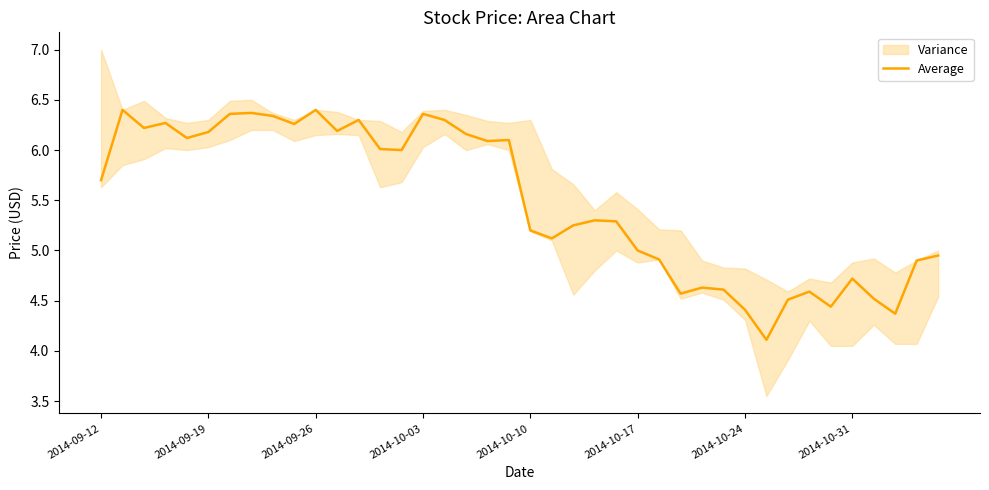

What is the value of the 6th point from the left?

6.2